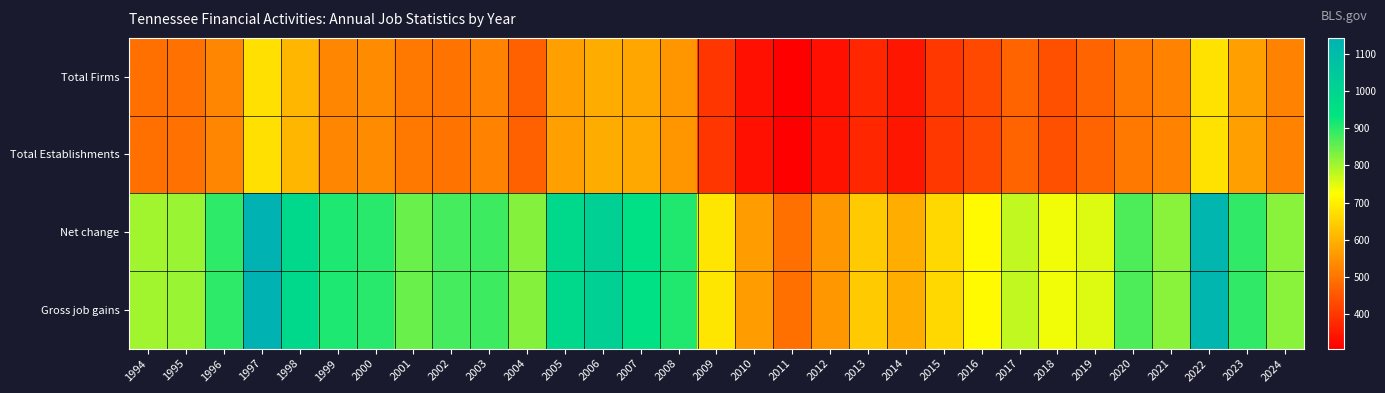

Between 2012 and 2007, which is larger?

2007